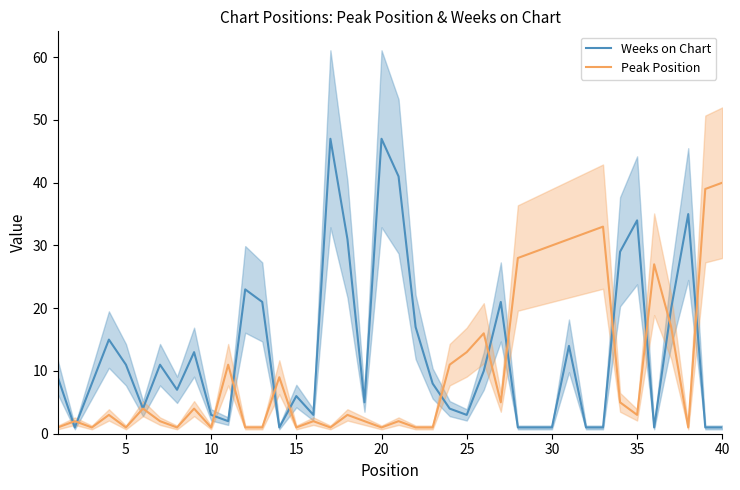

How many categories are shown in the chart?

40